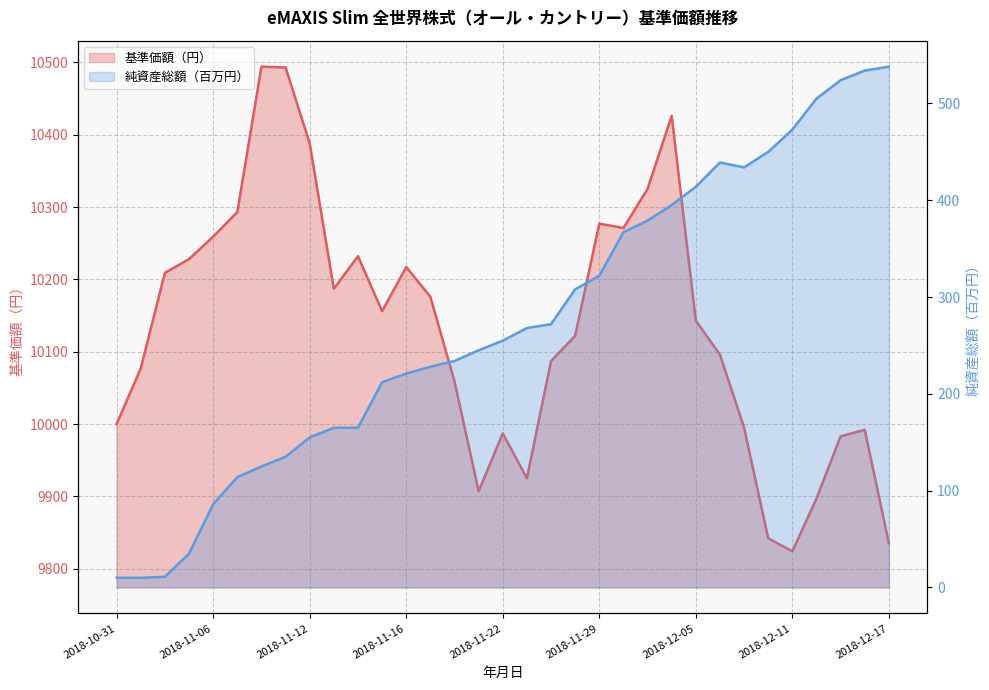

Reading left to right, what are all the values shown in this chart?

基準価額（円）: 2018-10-31=10000	2018-11-01=10077	2018-11-02=10209	2018-11-05=10228	2018-11-06=10259	2018-11-07=10293	2018-11-08=10494	2018-11-09=10493	2018-11-12=10388	2018-11-13=10187	2018-11-14=10232	2018-11-15=10156	2018-11-16=10217	2018-11-19=10176	2018-11-20=10059	2018-11-21=9907	2018-11-22=9987	2018-11-26=9925	2018-11-27=10087	2018-11-28=10122	2018-11-29=10277	2018-11-30=10271	2018-12-03=10325	2018-12-04=10426	2018-12-05=10143	2018-12-06=10096	2018-12-07=9995	2018-12-10=9842	2018-12-11=9824	2018-12-12=9897	2018-12-13=9983	2018-12-14=9992	2018-12-17=9835
純資産総額（百万円）: 2018-10-31=10	2018-11-01=10	2018-11-02=11	2018-11-05=35	2018-11-06=86	2018-11-07=114	2018-11-08=125	2018-11-09=135	2018-11-12=155	2018-11-13=165	2018-11-14=165	2018-11-15=212	2018-11-16=221	2018-11-19=228	2018-11-20=234	2018-11-21=245	2018-11-22=255	2018-11-26=268	2018-11-27=272	2018-11-28=308	2018-11-29=322	2018-11-30=367	2018-12-03=379	2018-12-04=395	2018-12-05=414	2018-12-06=439	2018-12-07=434	2018-12-10=450	2018-12-11=473	2018-12-12=505	2018-12-13=524	2018-12-14=534	2018-12-17=538